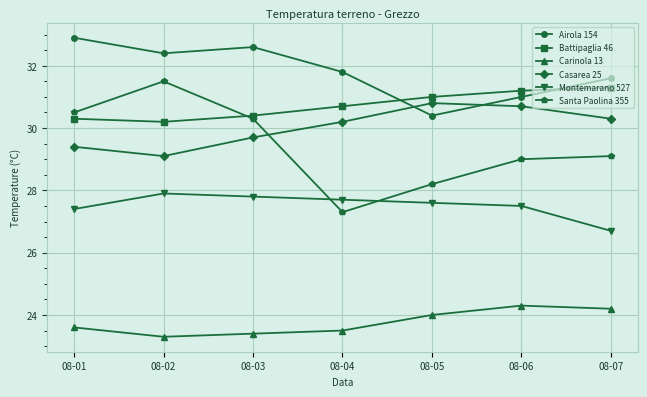

Reading right to left, transcribe all the data shown in this chart.

Airola 154: 08-07=31.6	08-06=31.0	08-05=30.4	08-04=31.8	08-03=32.6	08-02=32.4	08-01=32.9
Battipaglia 46: 08-07=31.3	08-06=31.2	08-05=31.0	08-04=30.7	08-03=30.4	08-02=30.2	08-01=30.3
Carinola 13: 08-07=24.2	08-06=24.3	08-05=24.0	08-04=23.5	08-03=23.4	08-02=23.3	08-01=23.6
Casarea 25: 08-07=30.3	08-06=30.7	08-05=30.8	08-04=30.2	08-03=29.7	08-02=29.1	08-01=29.4
Montemarano 527: 08-07=26.7	08-06=27.5	08-05=27.6	08-04=27.7	08-03=27.8	08-02=27.9	08-01=27.4
Santa Paolina 355: 08-07=29.1	08-06=29.0	08-05=28.2	08-04=27.3	08-03=30.3	08-02=31.5	08-01=30.5